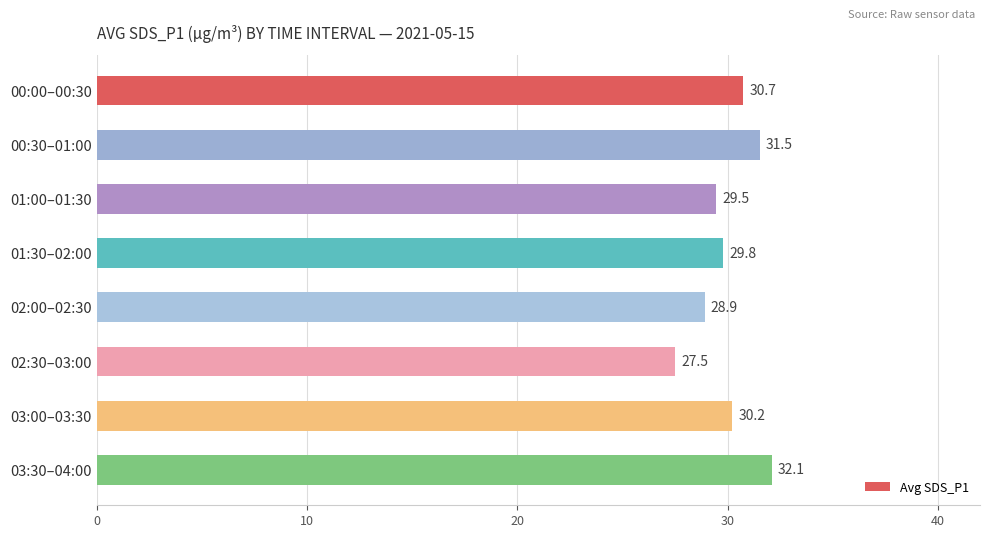

How many bars are there in total?

8